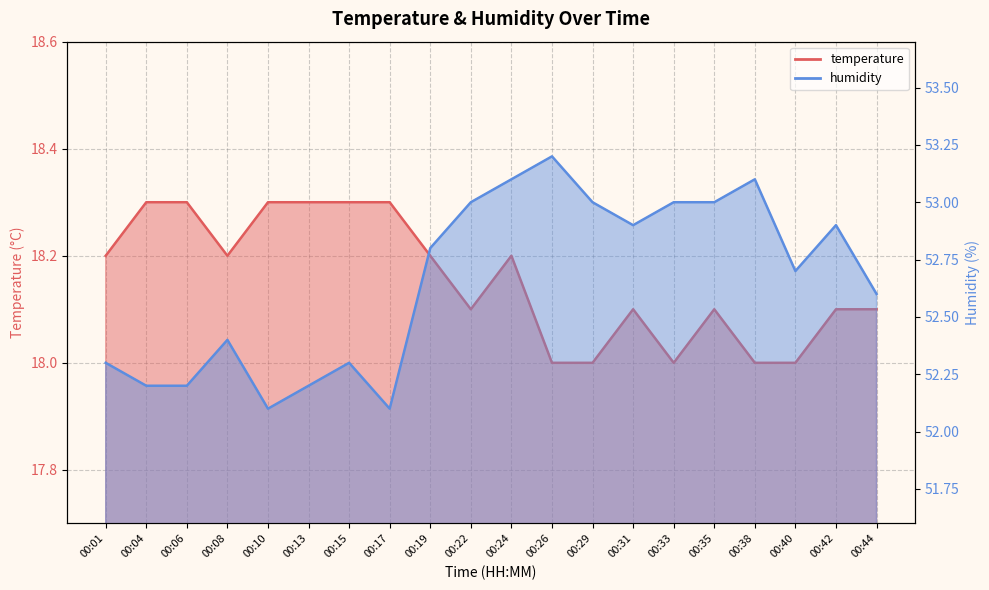

True or false: humidity has more than 1 interior local peaks.

True